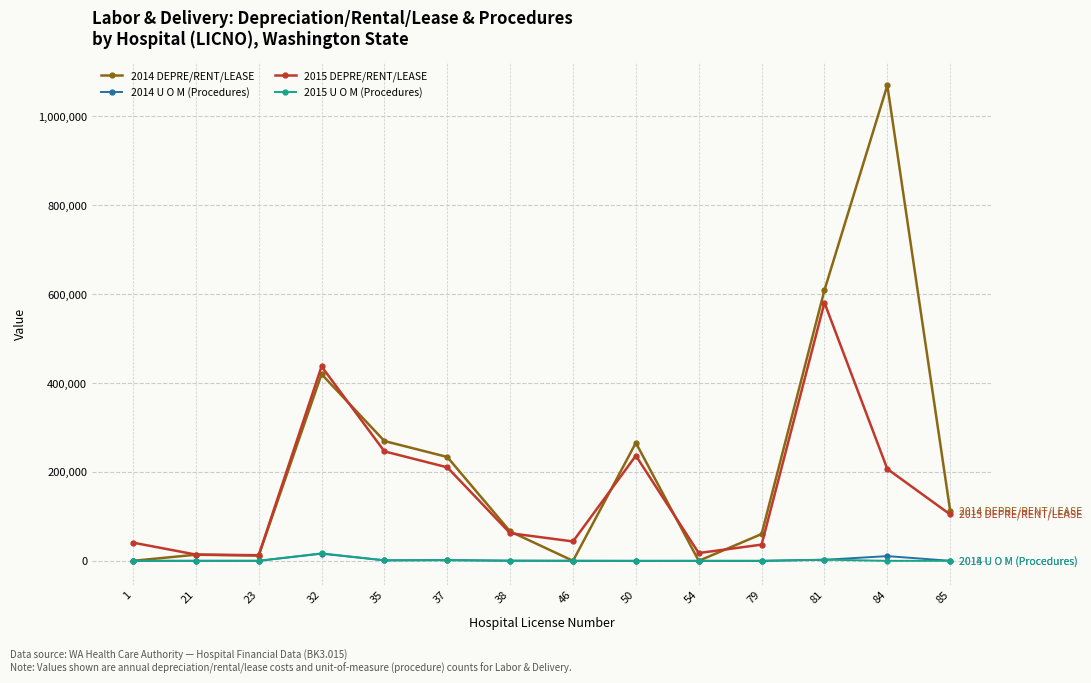

What is the total value across all series at 54?

17602